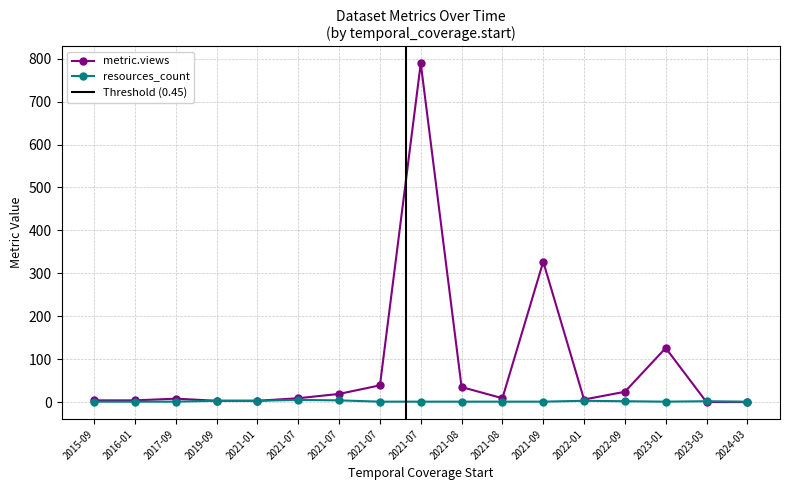

How many values in the metric.views series exceed 9?

7